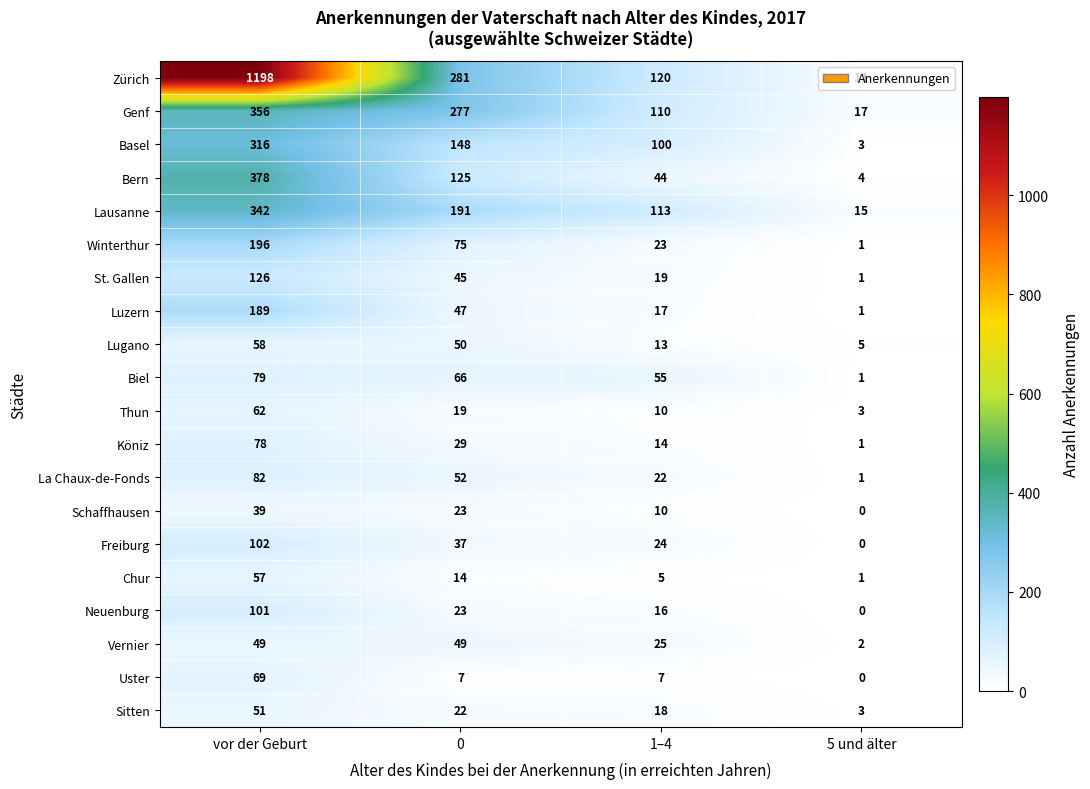

Which series has the widest spread of values?

Zürich